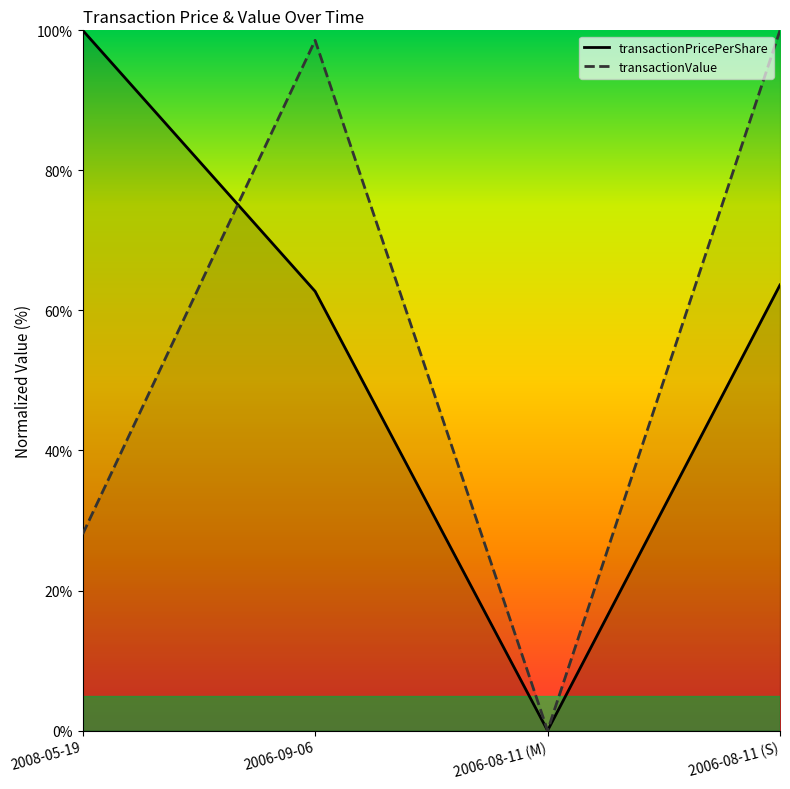

What is the maximum value for transactionValue?

100.0